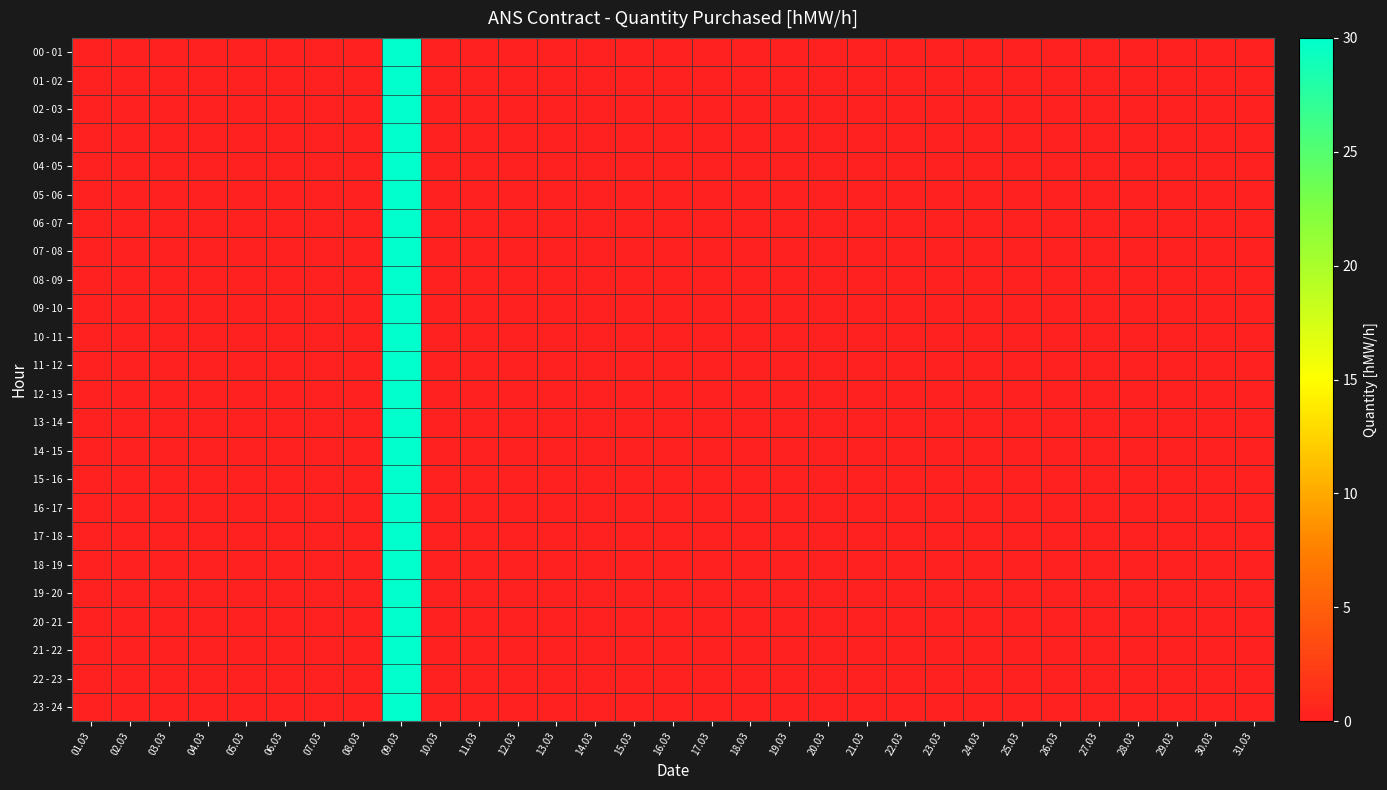

At which category does the chart reach its minimum across all series?

01.03